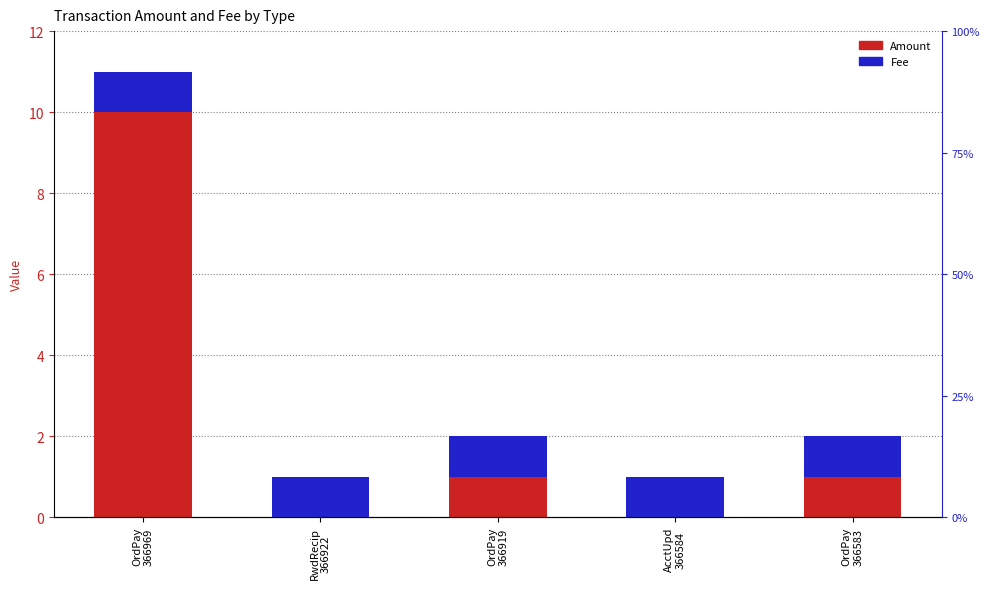

What are all the series names shown in the legend?

Amount, Fee